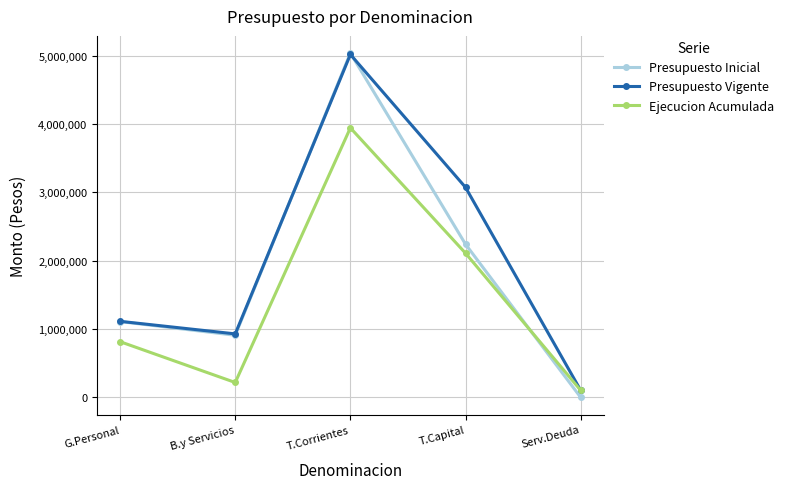

At which category does the chart reach its peak across all series?

T.Corrientes